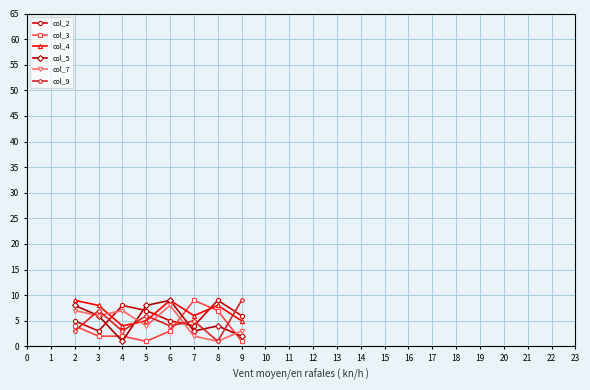

The col_2 series shows 8 at 4. True or false?

True